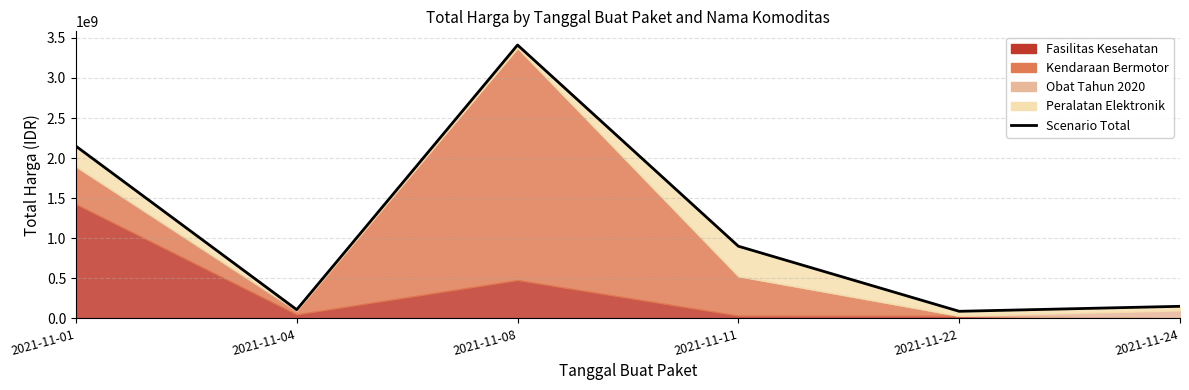

What is the change in value from 2021-11-11 to 2021-11-22?

-812065600